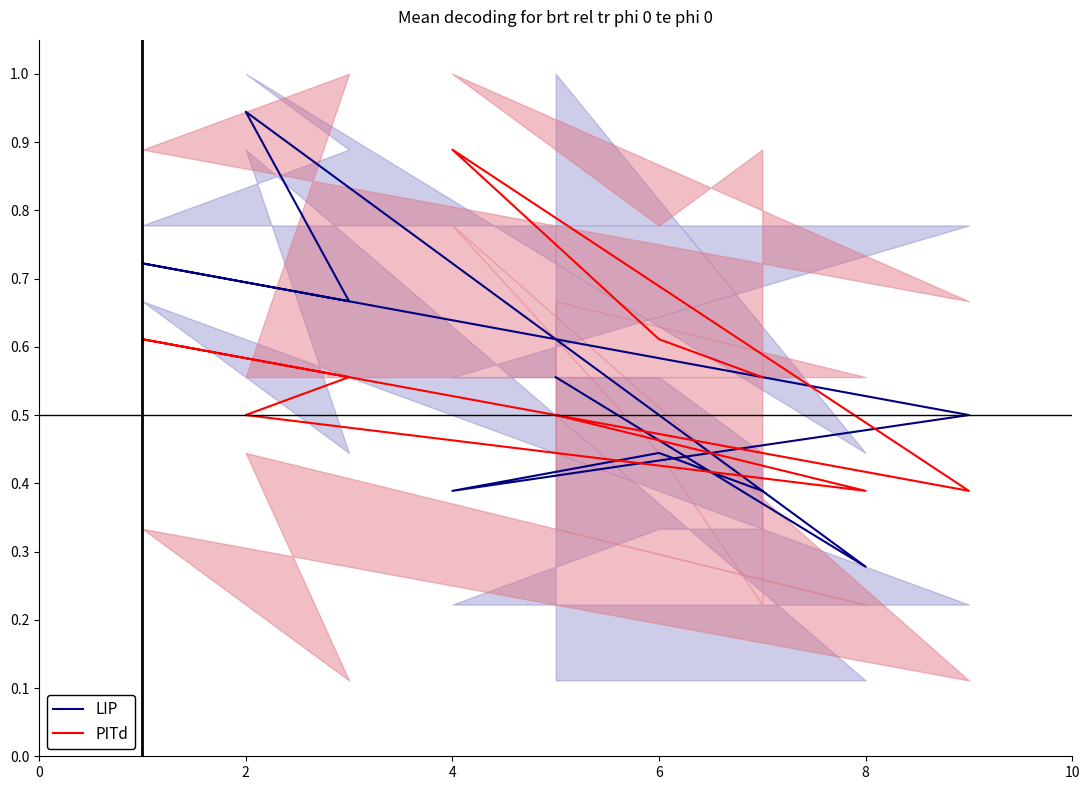

True or false: PITd and LIP cross at least once.

True